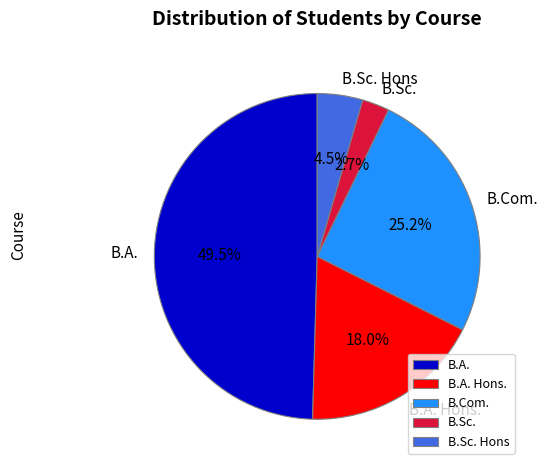

Which slice is the largest?

B.A.